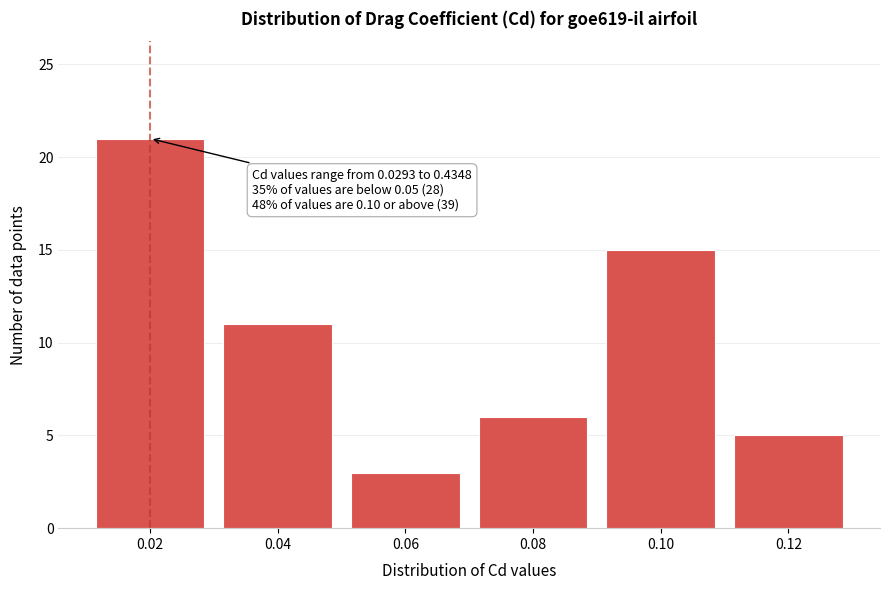

Reading left to right, list all the values displayed in this chart.

21	11	3	6	15	5